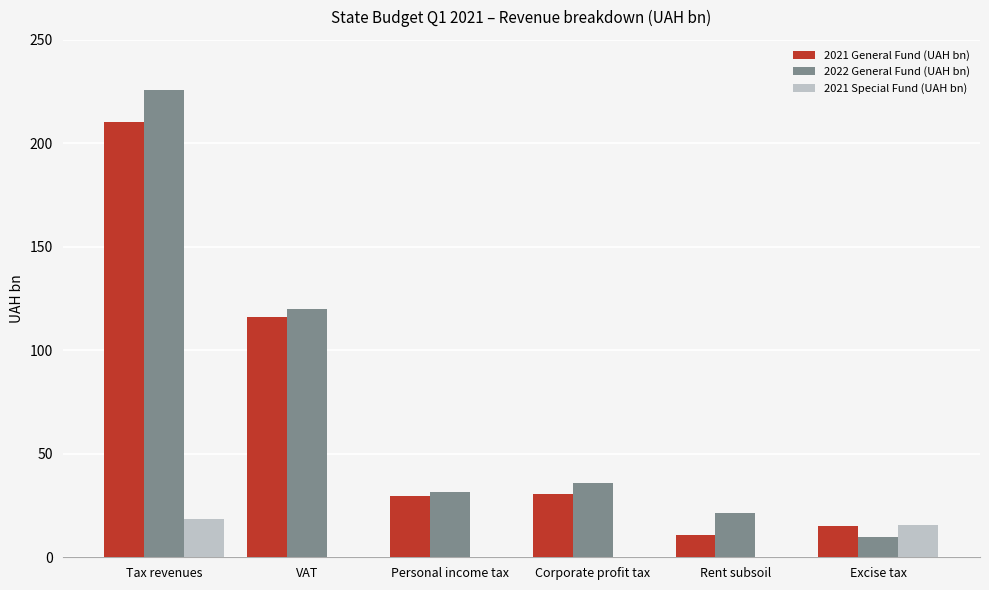

What is the total value across all series at VAT?

236.0